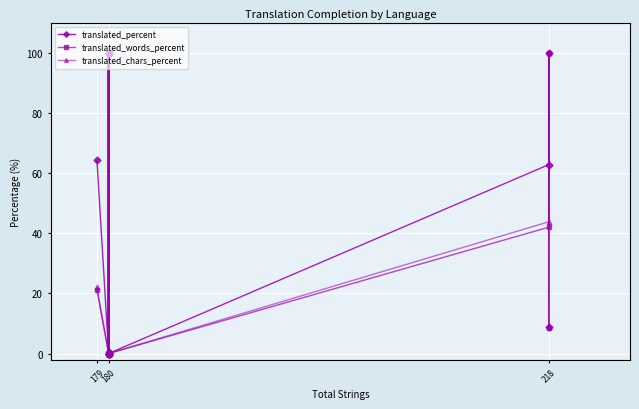

At which category is the sum across all series the highest?

180